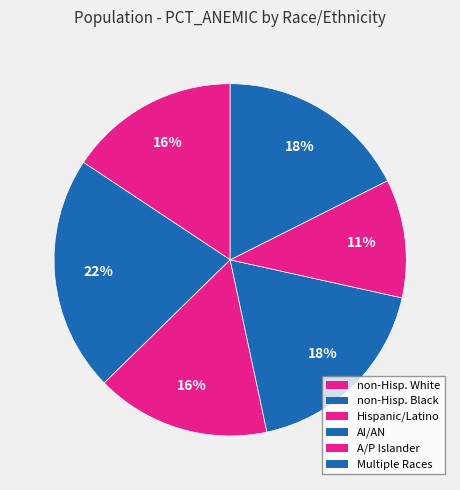

How many segments does this pie chart have?

6